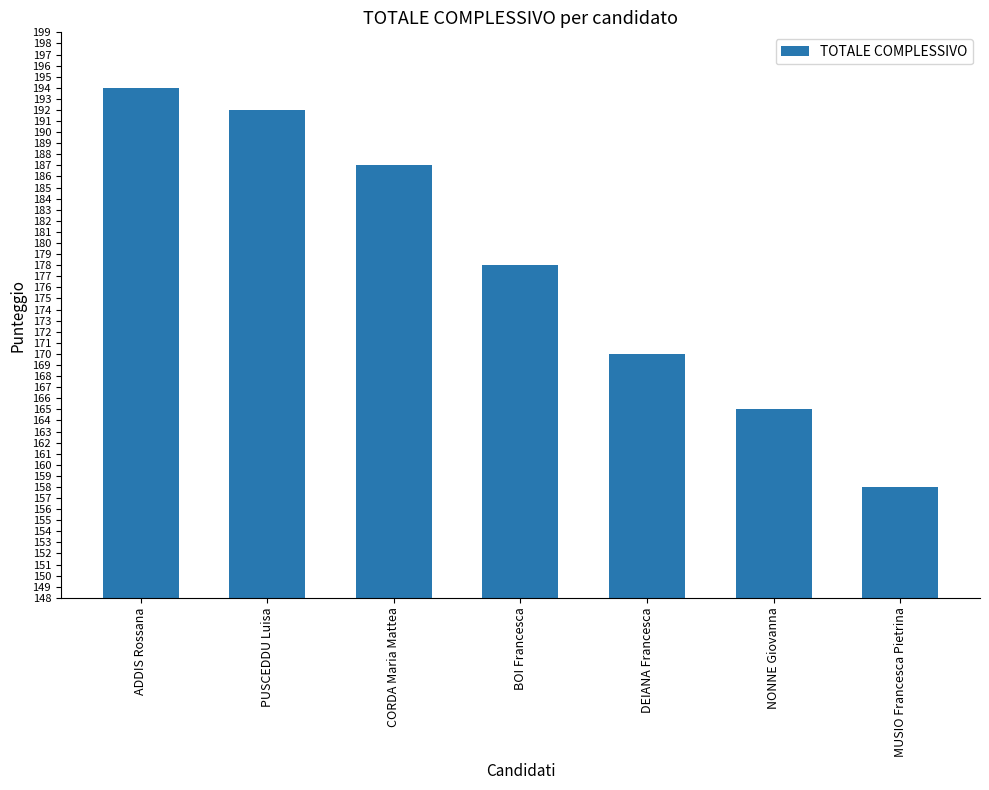

How many bars are there in total?

7